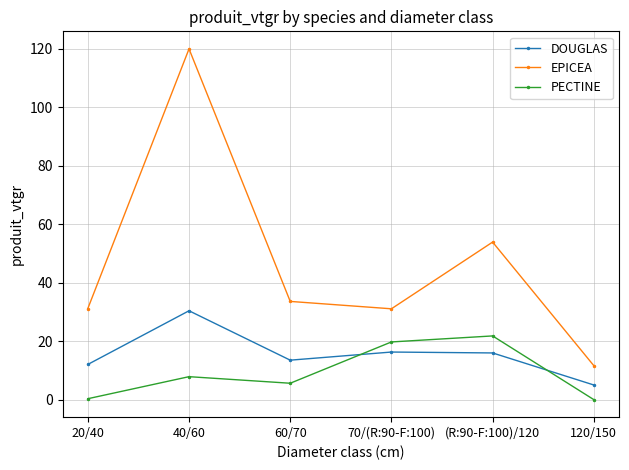

What is the difference between the maximum and minimum values in the DOUGLAS series?

25.4